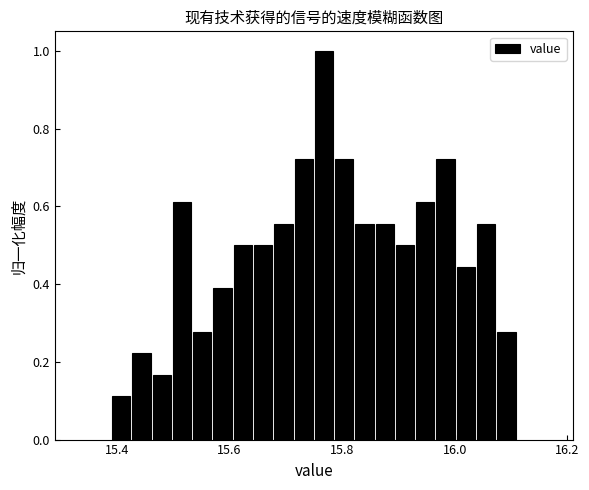

Read against the x-axis, roughly where is the centre of the tallest bar?

15.76